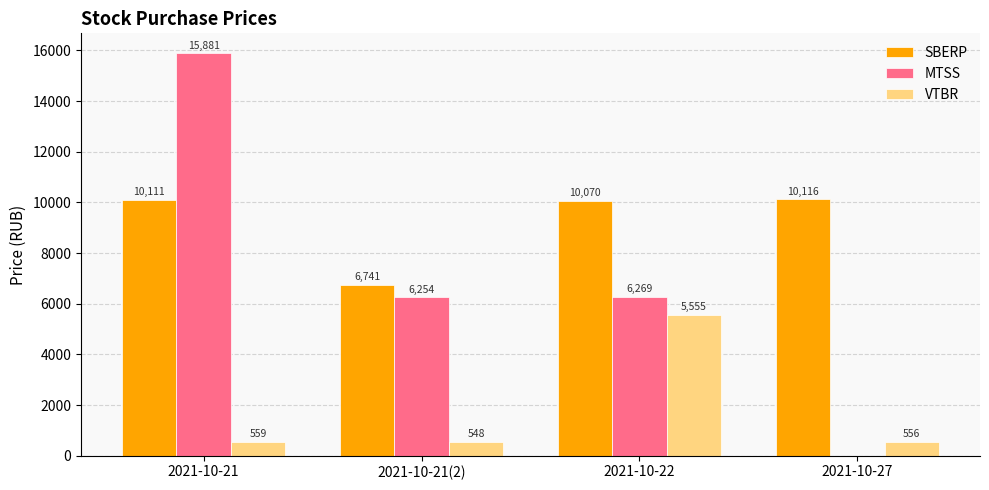

At which category is the sum across all series the highest?

2021-10-21